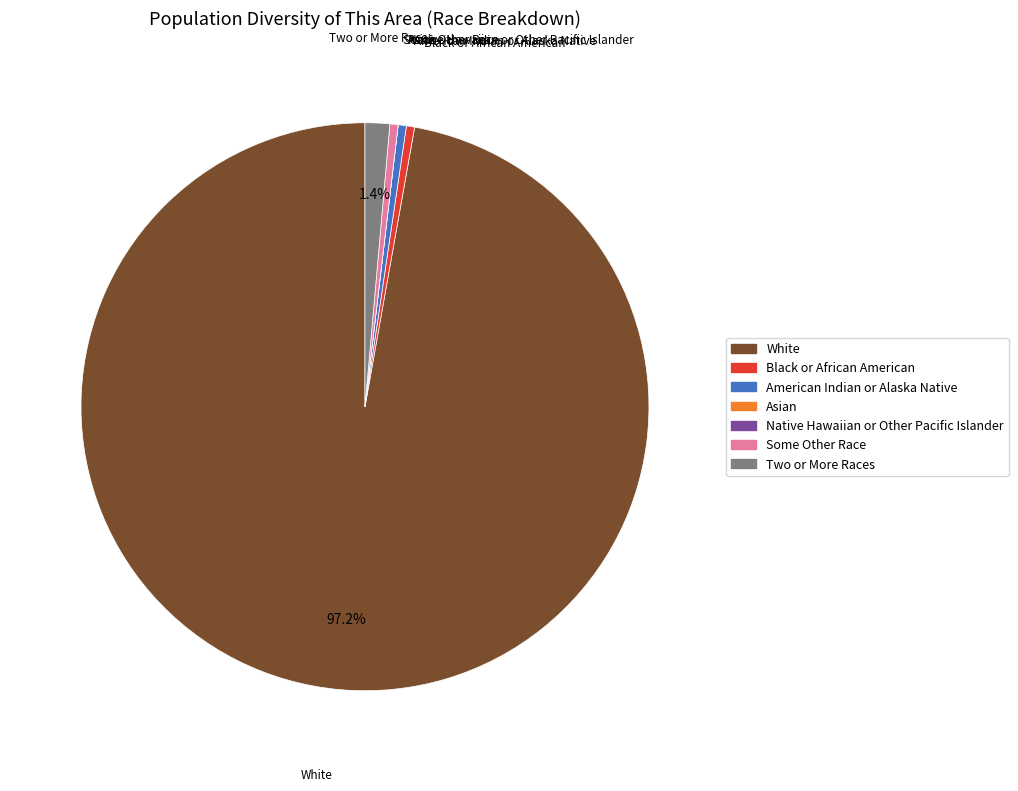

What is the largest slice in the pie chart?

White